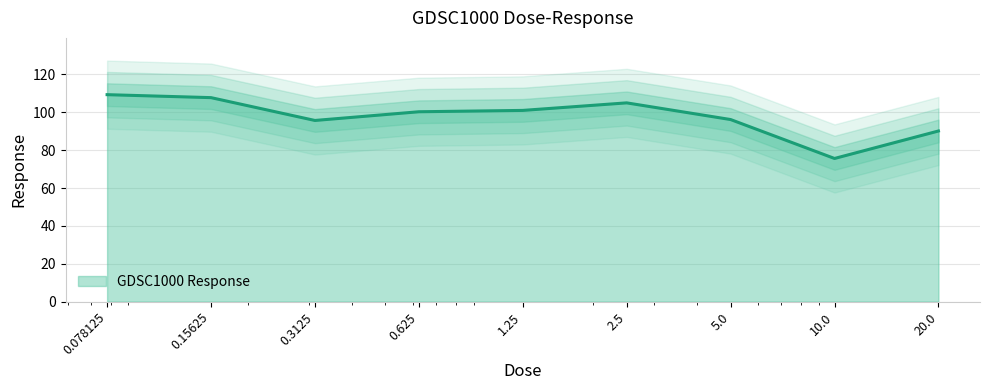

What position from the right is 20.0?

1